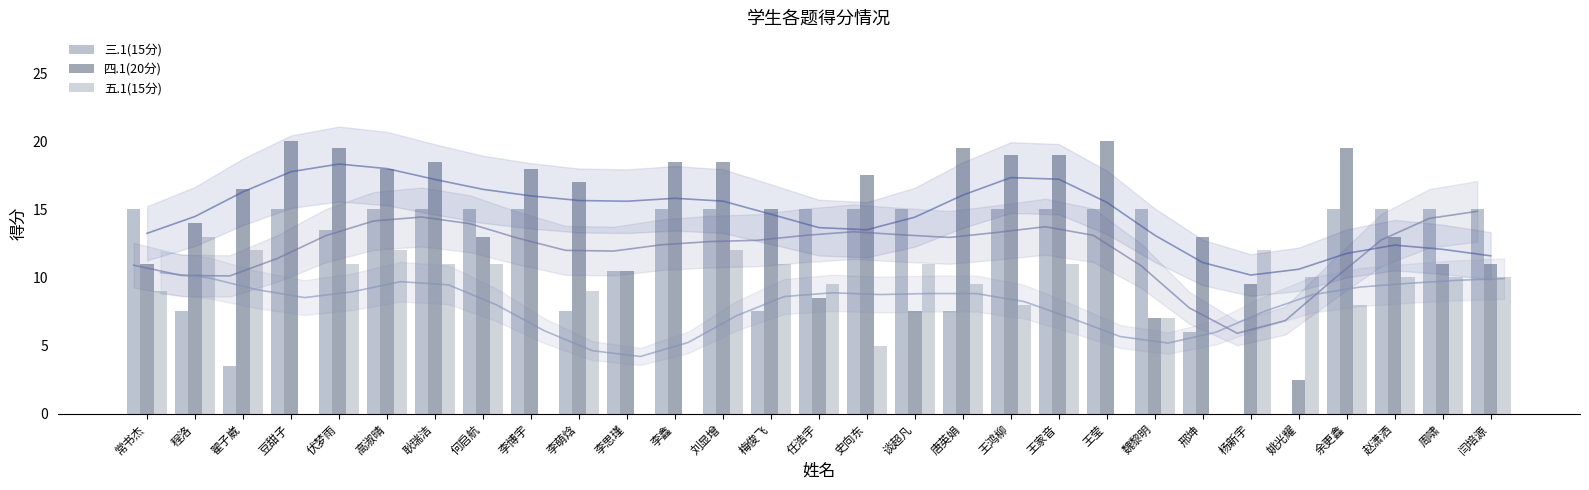

Reading left to right, what are all the values shown in this chart?

三.1(15分): 15.0	7.5	3.5	15.0	13.5	15.0	15.0	15.0	15.0	7.5	10.5	15.0	15.0	7.5	15.0	15.0	15.0	7.5	15.0	15.0	15.0	15.0	6.0	0.0	0.0	15.0	15.0	15.0	15.0
四.1(20分): 11.0	14.0	16.5	20.0	19.5	18.0	18.5	13.0	18.0	17.0	10.5	18.5	18.5	15.0	8.5	17.5	7.5	19.5	19.0	19.0	20.0	7.0	13.0	9.5	2.5	19.5	13.0	11.0	11.0
五.1(15分): 9.0	13.0	12.0	0.0	11.0	12.0	11.0	11.0	0.0	9.0	0.0	0.0	12.0	11.0	9.5	5.0	11.0	9.5	8.0	11.0	0.0	7.0	0.0	12.0	10.0	8.0	10.0	10.0	10.0